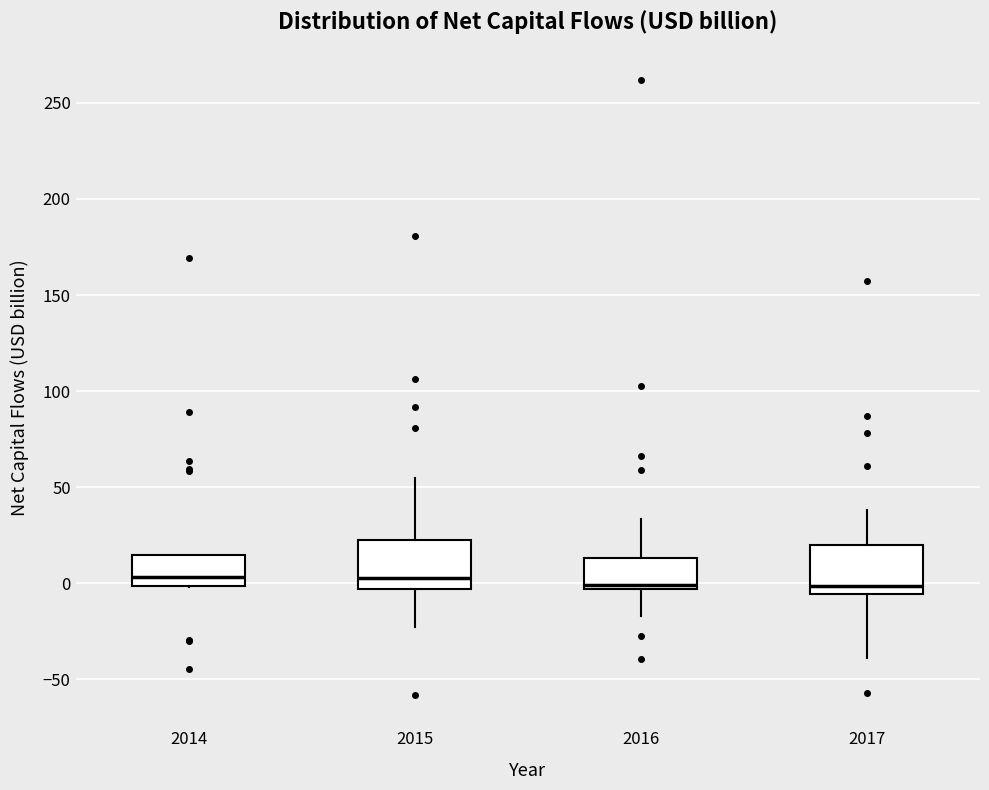

Reading left to right, read every box against the y-axis: the position of its median line, the range the box covers, and the ends of its whiskers. The values are not printed on the chart, so give them approximately, as read against the axis.

2014: median 5, box 0 to 15, whiskers 0 to 15
2015: median 5, box -5 to 25, whiskers -25 to 55
2016: median 0, box -5 to 15, whiskers -15 to 35
2017: median 0, box -5 to 20, whiskers -40 to 40